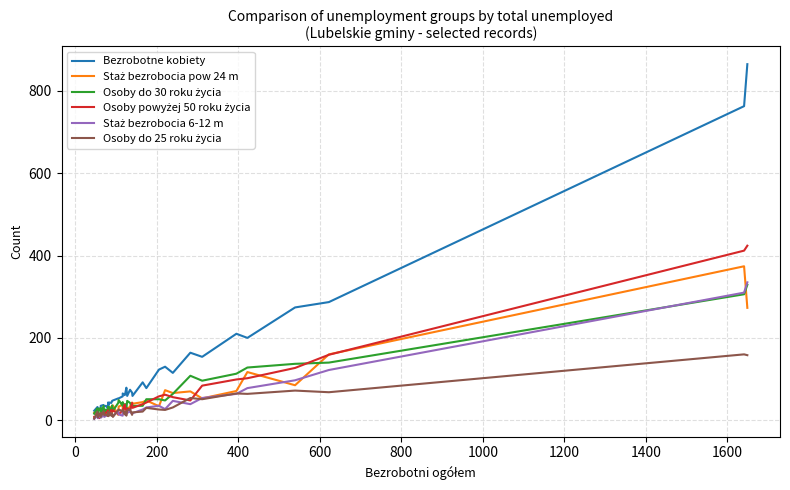

Which series has the widest spread of values?

Bezrobotne kobiety